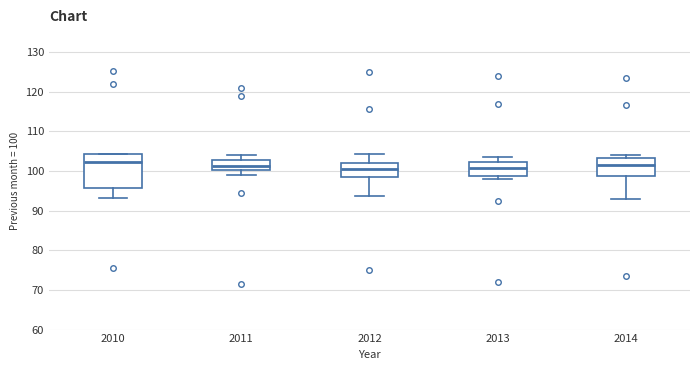

Comparing the boxes themselves (not the whiskers), which one is the tallest?

2010